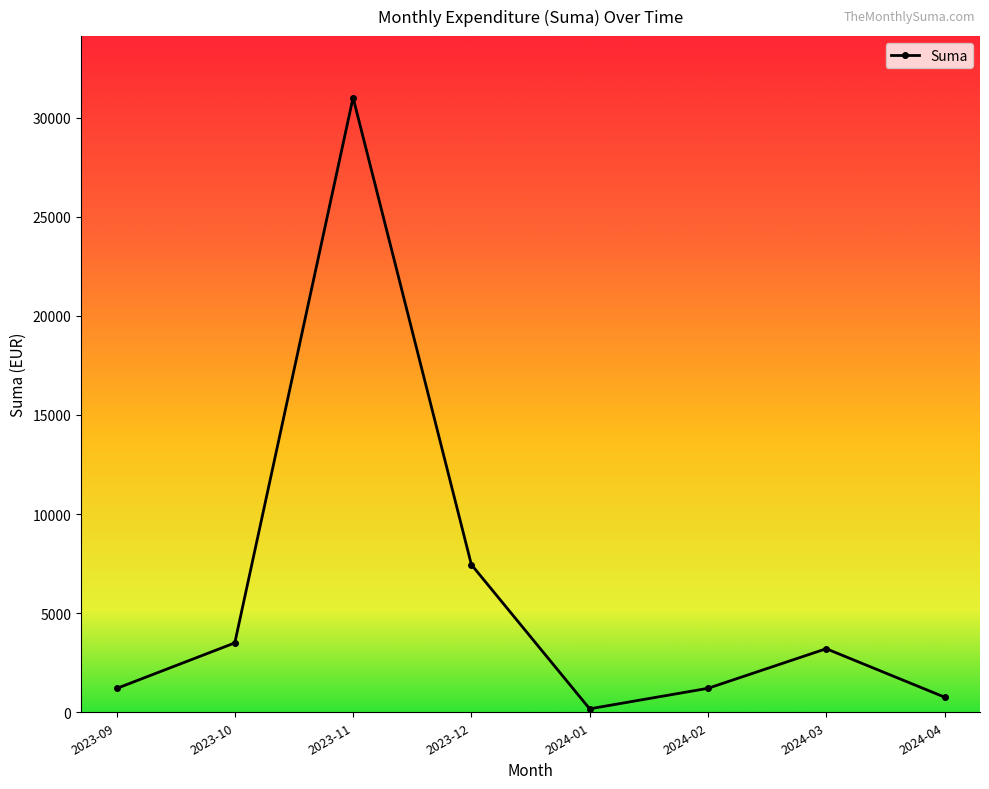

What is the difference between the maximum and minimum values?

30841.0